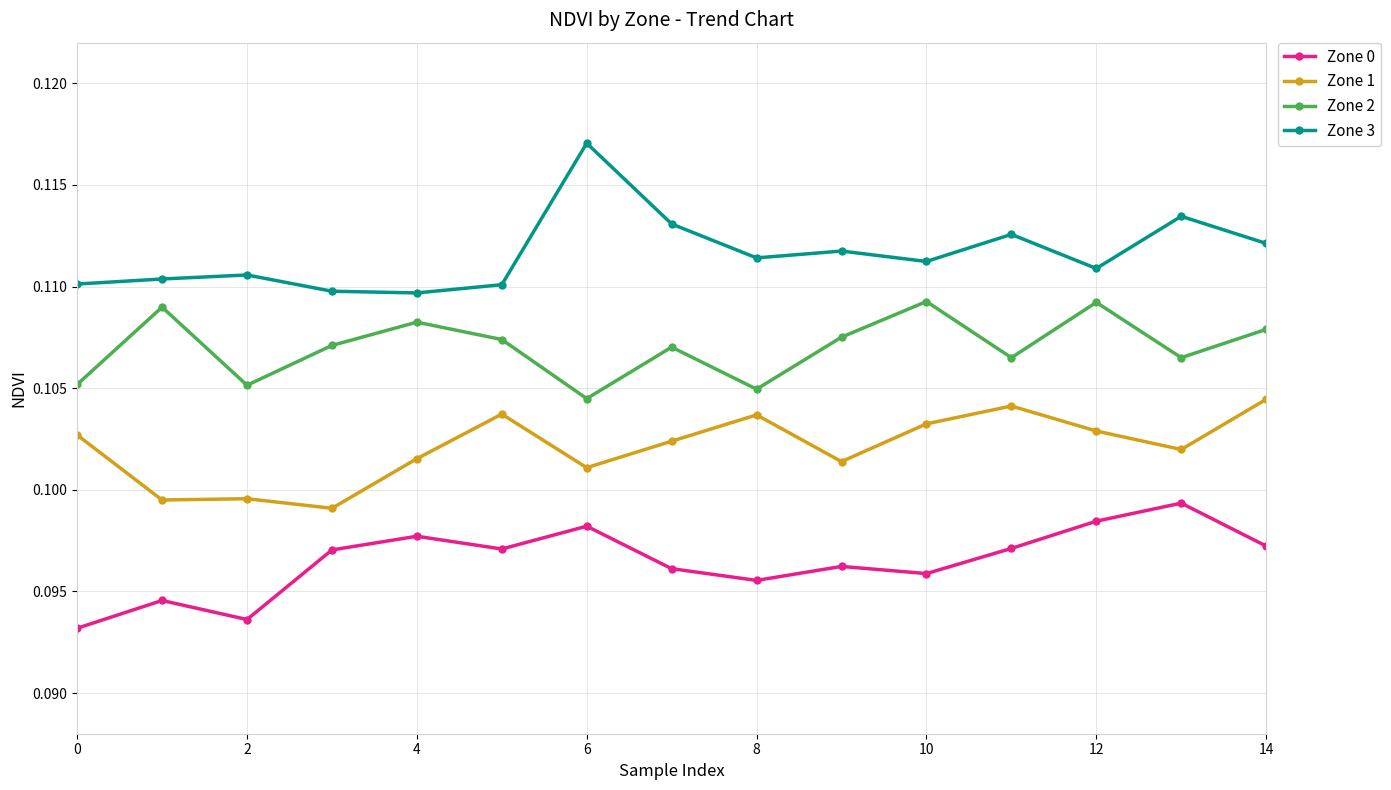

Rank the series by their maximum value, from lowest to highest.

Zone 0, Zone 1, Zone 2, Zone 3